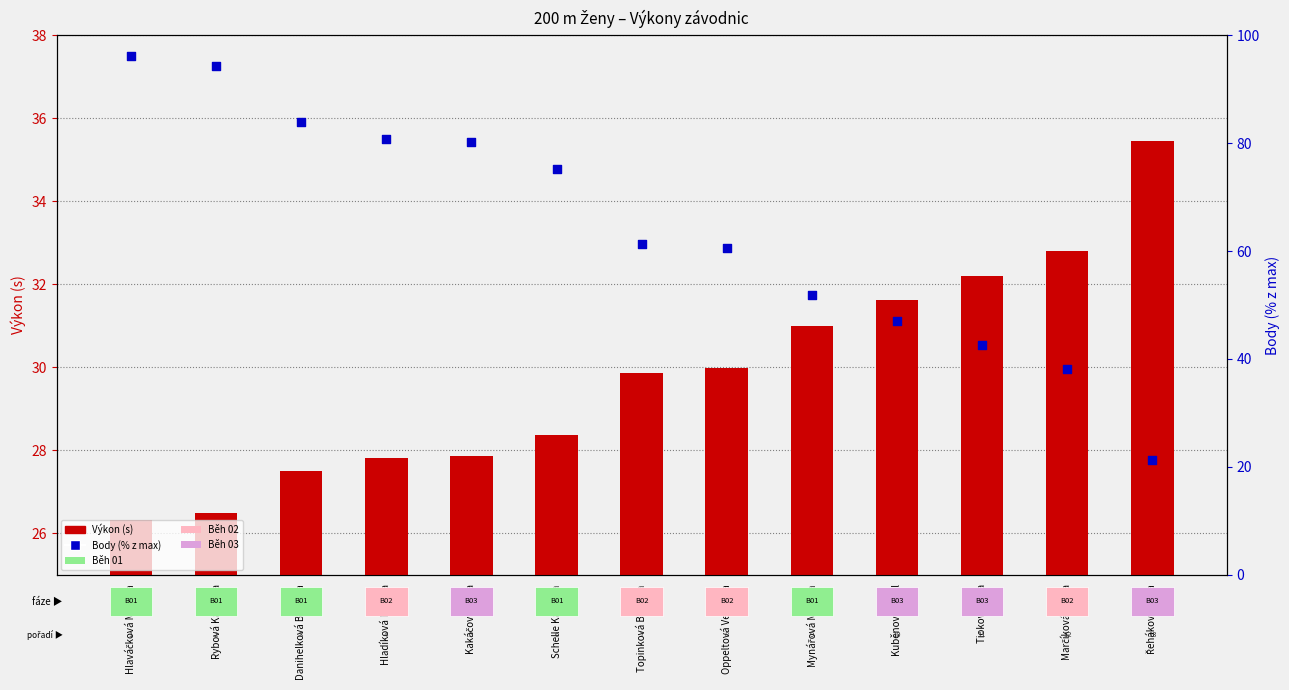

Which series has the largest Y range (max minus min)?

Body (% z max)